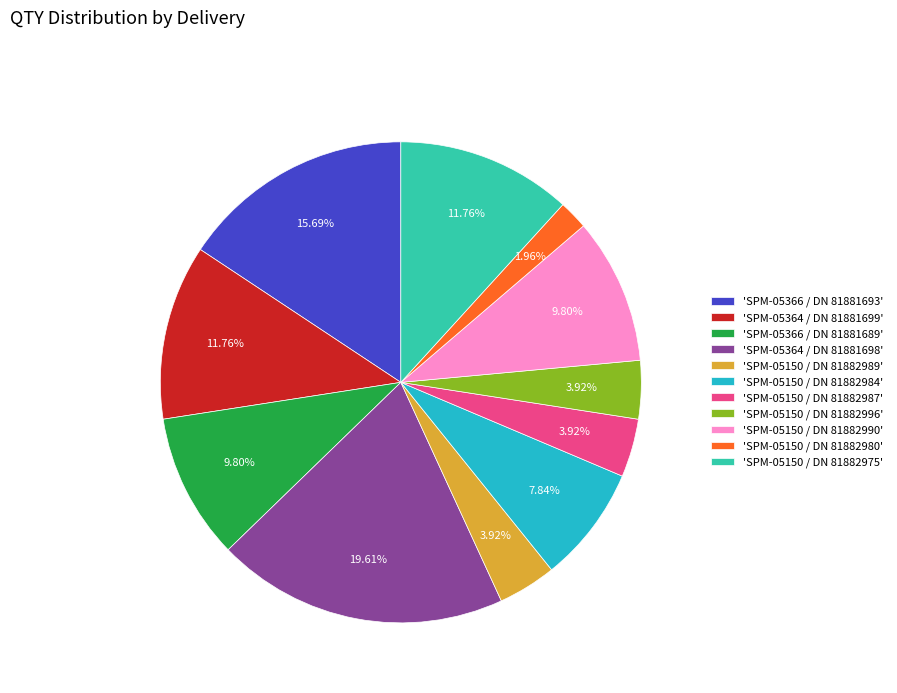

Does any single category account for the majority?

No